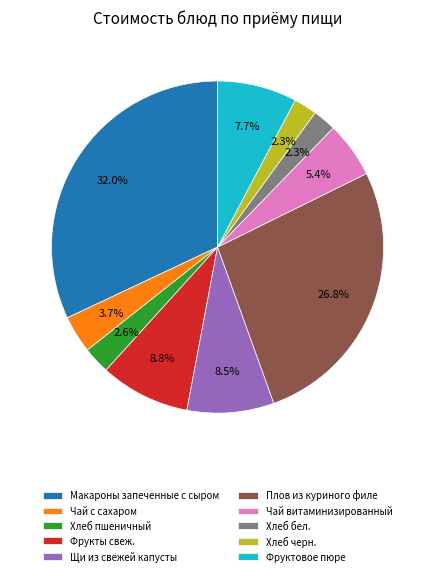

To the nearest percent, what is the difference between the largest and smallest slice percentages?

30%